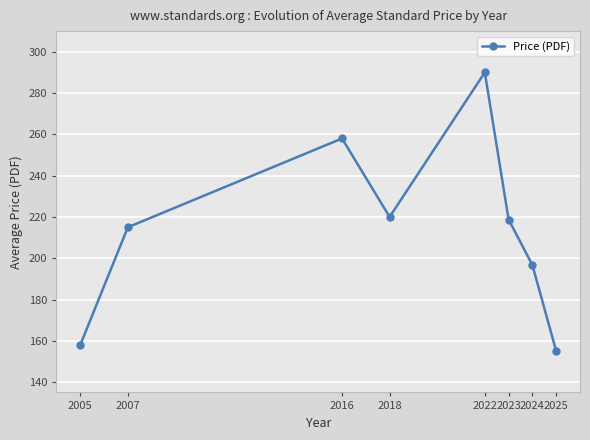

At which category does the chart reach its minimum across all series?

2025